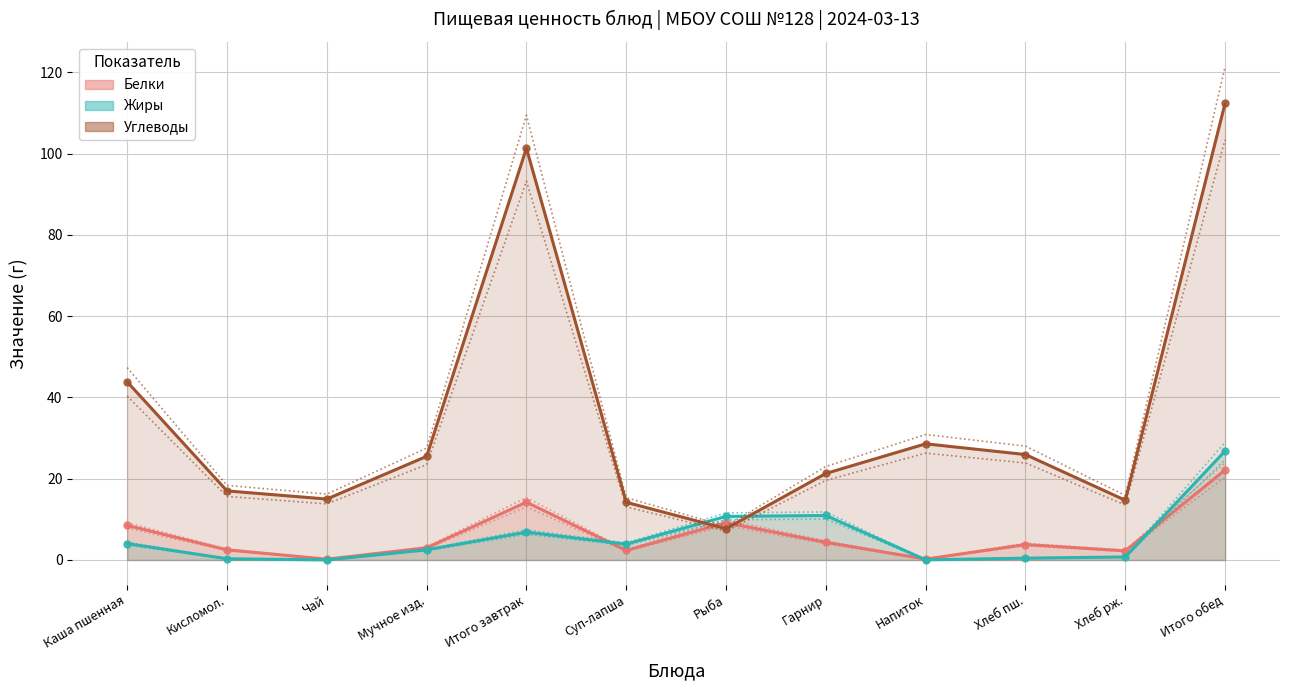

After their last crossing, which series has the higher values: Углеводы or Жиры?

Углеводы